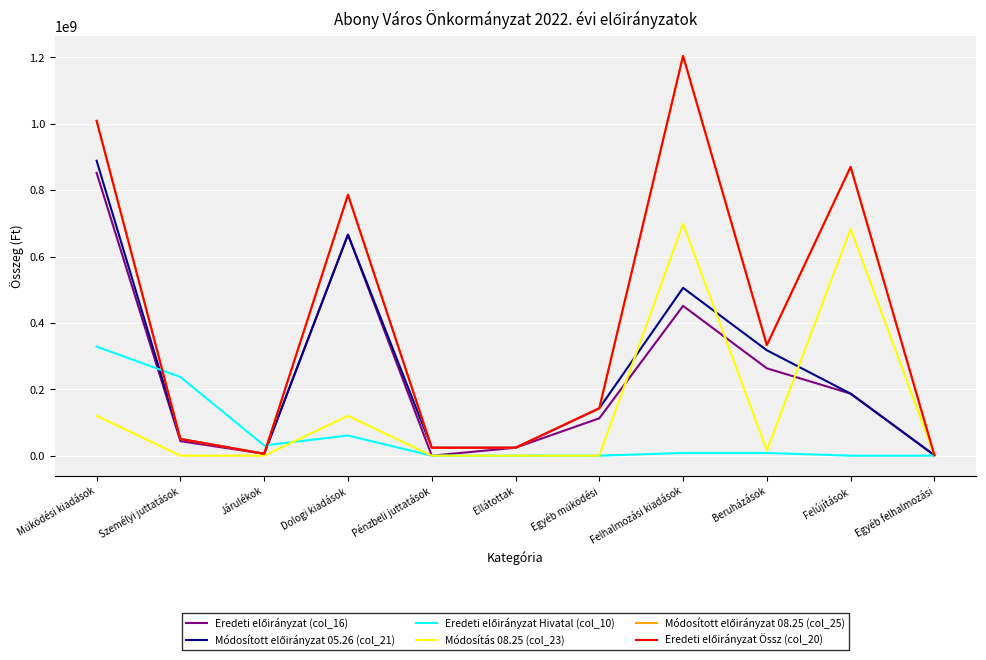

Reading left to right, what are all the values shown in this chart?

Eredeti előirányzat (col_16): 851801687	43698339	5680784	665870533	0	23933750	112618281	451229298	263152658	186847055	1229585
Módosított előirányzat 05.26 (col_21): 888504386	50381649	5680784	665870533	23933750	23933750	142637670	505608464	317531824	186847055	1229585
Eredeti előirányzat Hivatal (col_10): 328566260	237011956	30811554	60742750	0	0	0	8093075	8093075	0	0
Módosítás 08.25 (col_23): 120174793	0	0	120042581	0	0	132212	698786717	15572335	683214382	0
Módosított előirányzat 08.25 (col_25): 1008679179	50381649	5680784	785913114	23933750	23933750	142769882	1204395181	333104159	870061437	1229585
Eredeti előirányzat Össz (col_20): 1008679179	50381649	5680784	785913114	23933750	23933750	142769882	1204395181	333104159	870061437	1229585